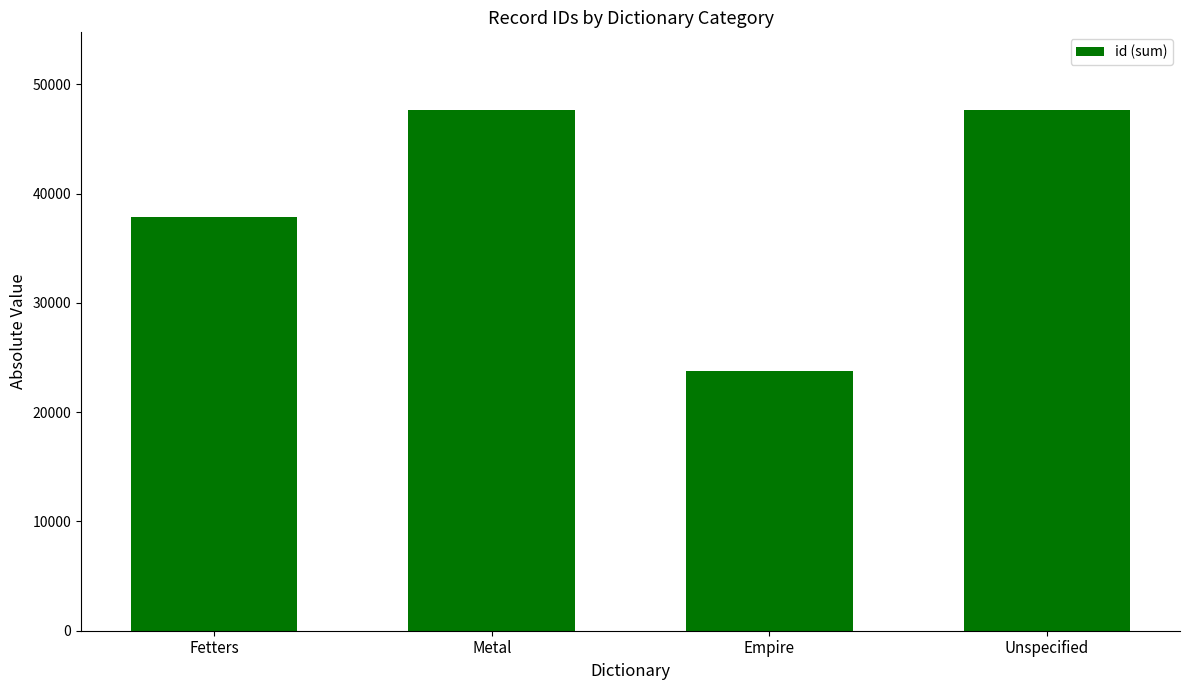

What is the ratio of the value at Fetters to the value at Unspecified?

0.8